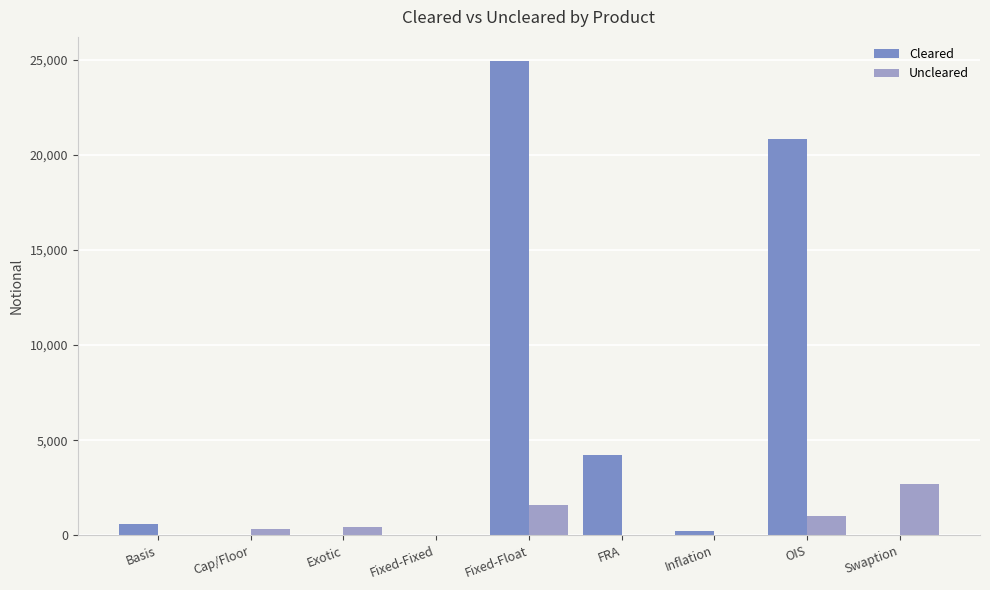

What is the maximum value shown in the chart?

24968